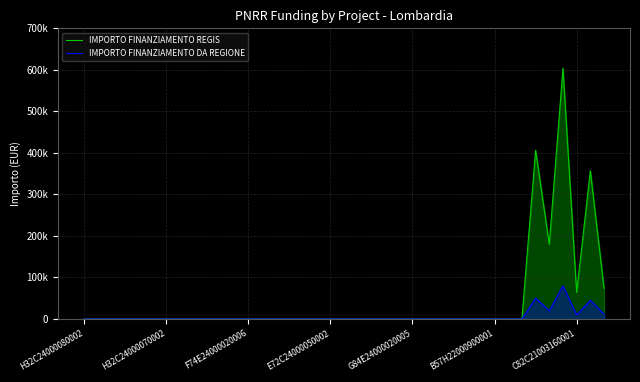

How many series are shown in this chart?

2